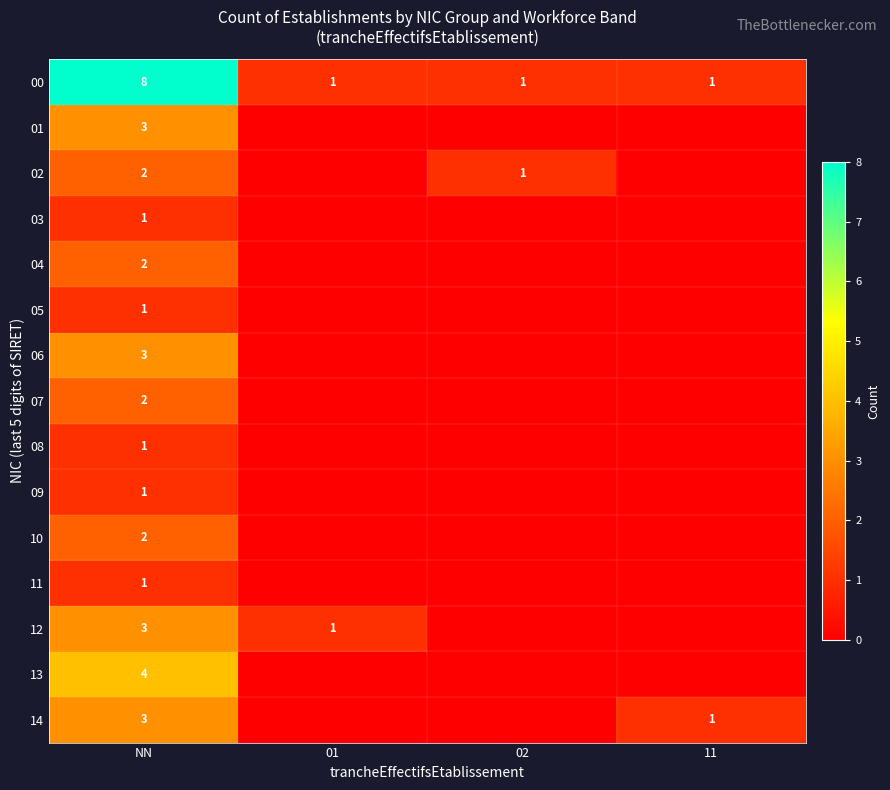

What is the spread (max minus min) of values at NN?

7